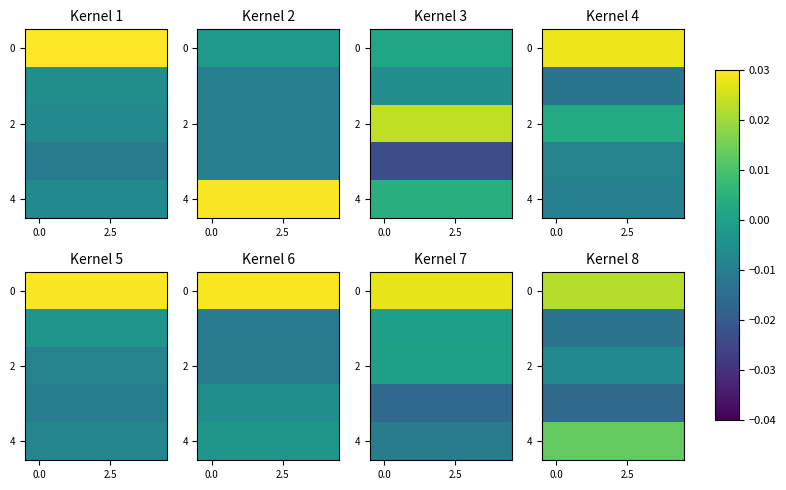

Which has a higher value, 2 or 4?

2